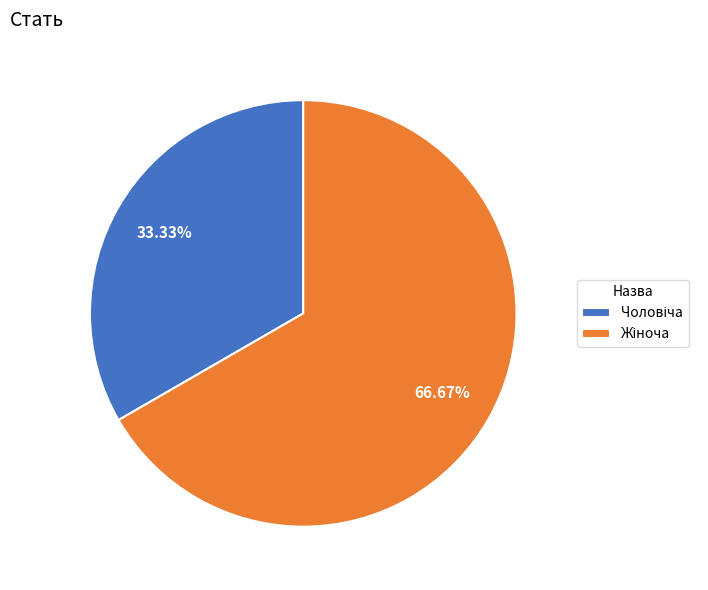

Count the number of slices in the pie.

2